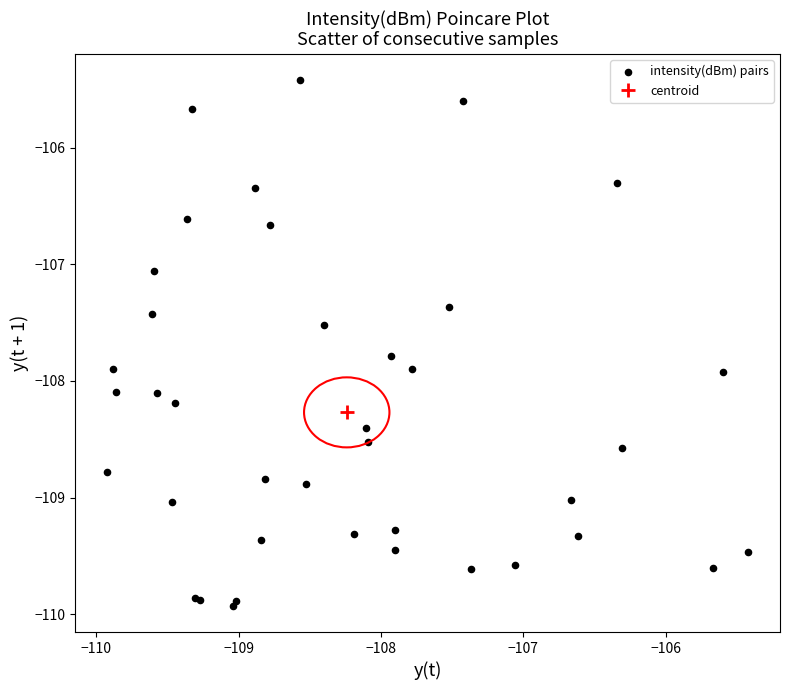

What Y value in the scatter plot is closest to -107?

-107.1